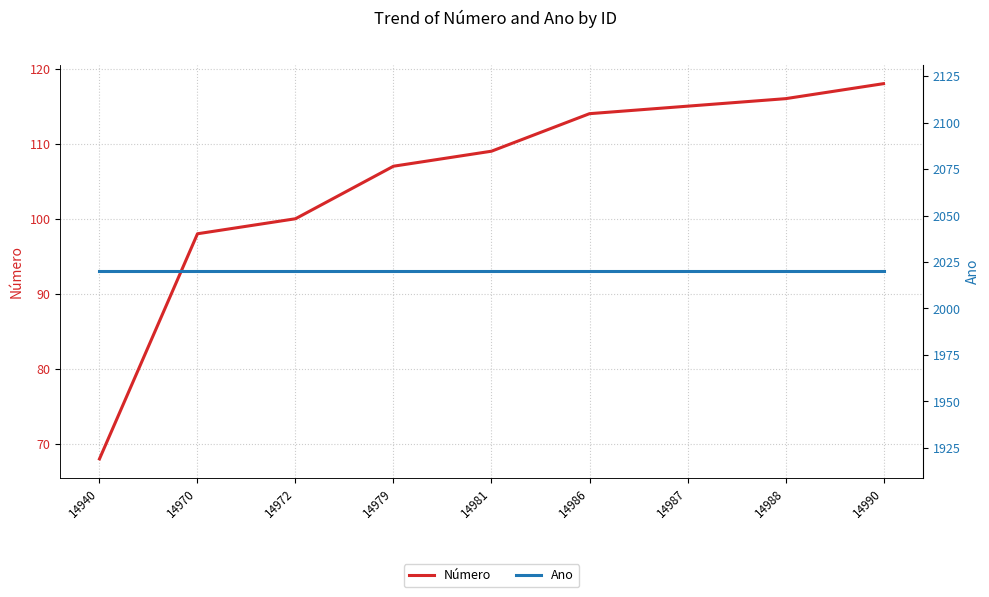

At which label is Ano closest to 2020?

14940